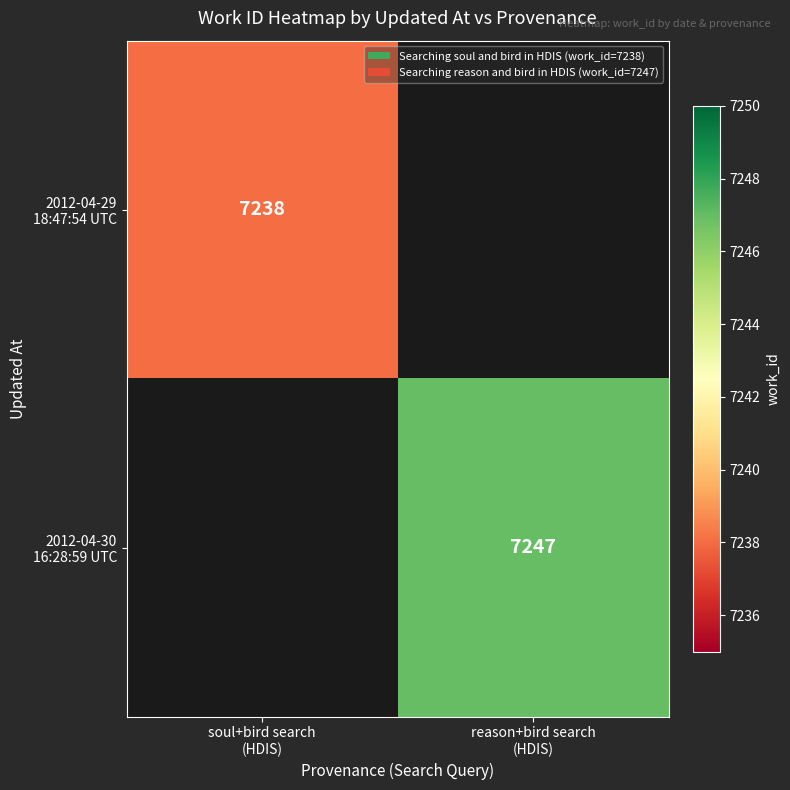

At how many categories does at least one series exceed 7239?

1